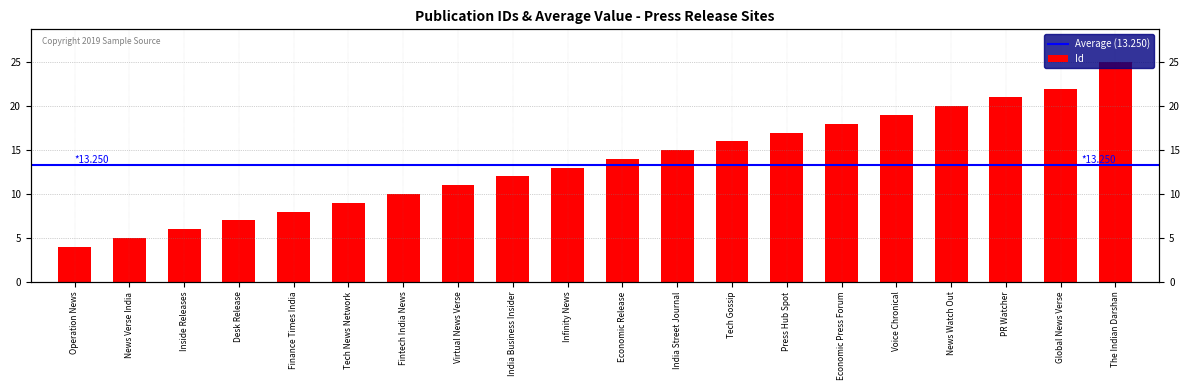

Reading left to right, what are all the values shown in this chart?

Operation News=4	News Verse India=5	Inside Releases=6	Desk Release=7	Finance Times India=8	Tech News Network=9	Fintech India News=10	Virtual News Verse=11	India Business Insider=12	Infinity News=13	Economic Release=14	India Street Journal=15	Tech Gossip=16	Press Hub Spot=17	Economic Press Forum=18	Voice Chronical=19	News Watch Out=20	PR Watcher=21	Global News Verse=22	The Indian Darshan=25